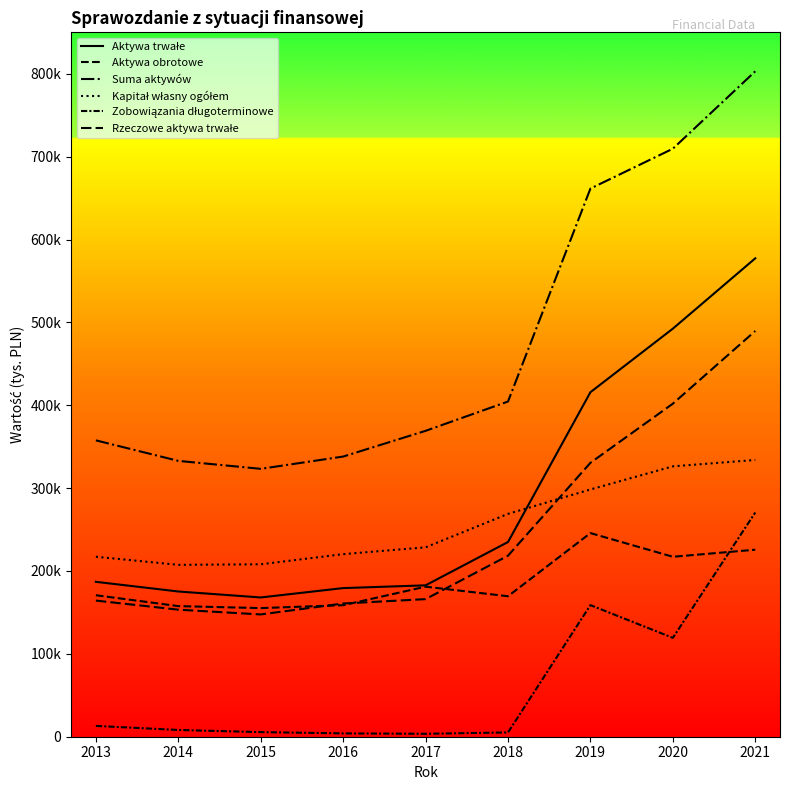

What is the difference between the Rzeczowe aktywa trwałe values at 2015 and 2017?

18475